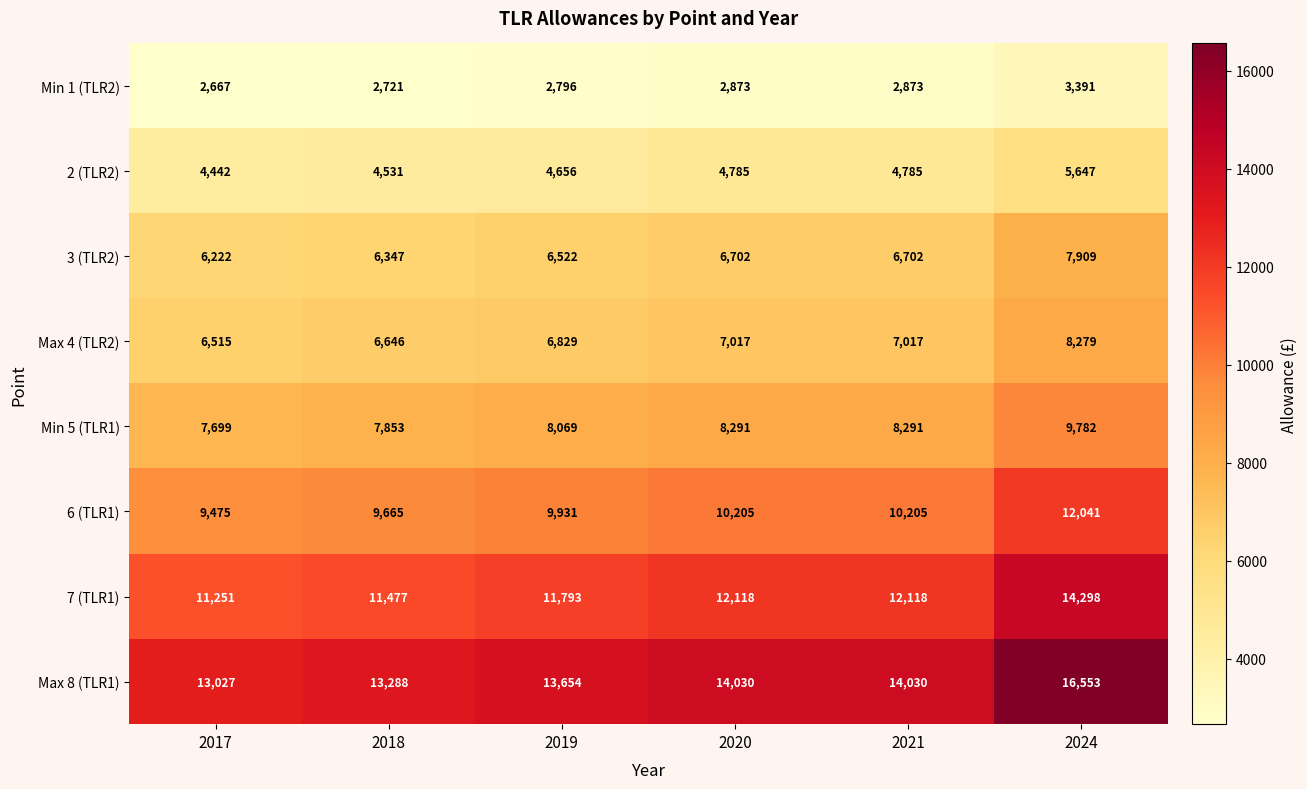

How many data points in Max 4 (TLR2) are less than 7017?

3